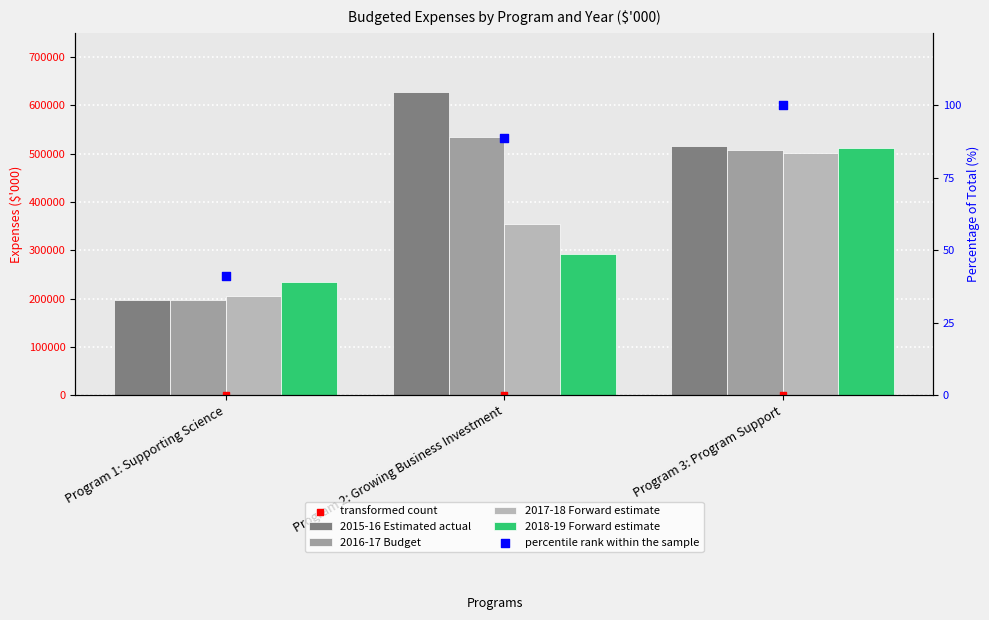

At how many categories does at least one series exceed 346618?

2